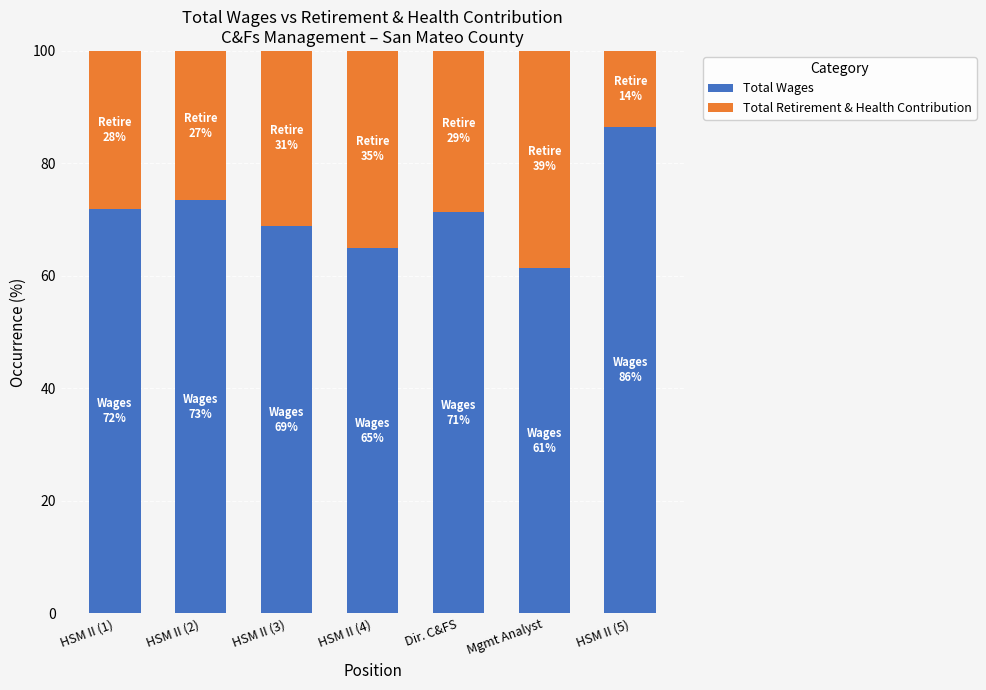

What is the sum of all Total Wages values?

498.5